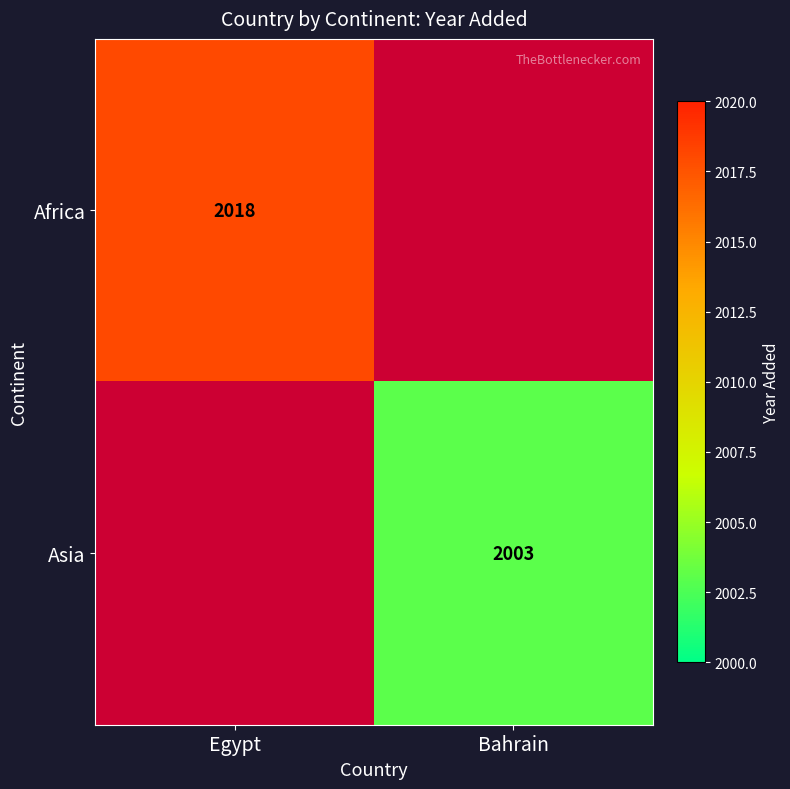

Count the number of categories in the chart.

2